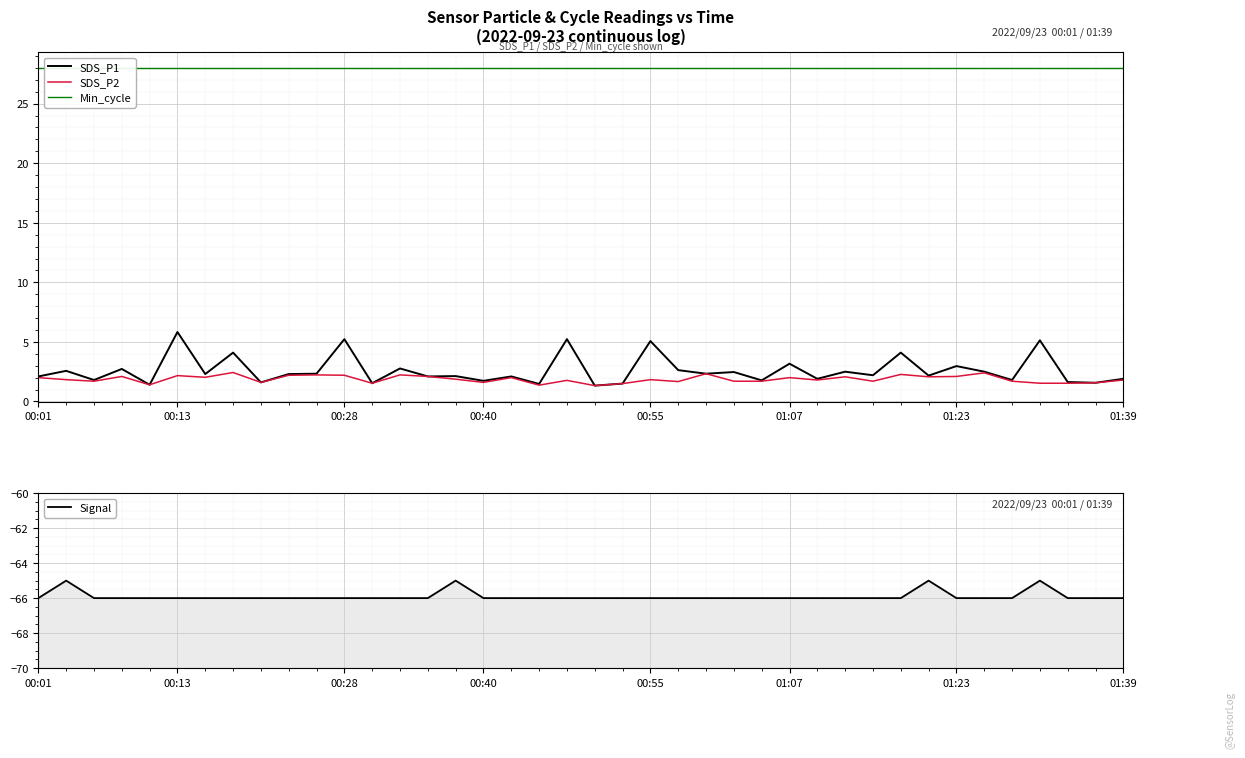

What is the value of the Min_cycle point at the 20th from the left?

28.0